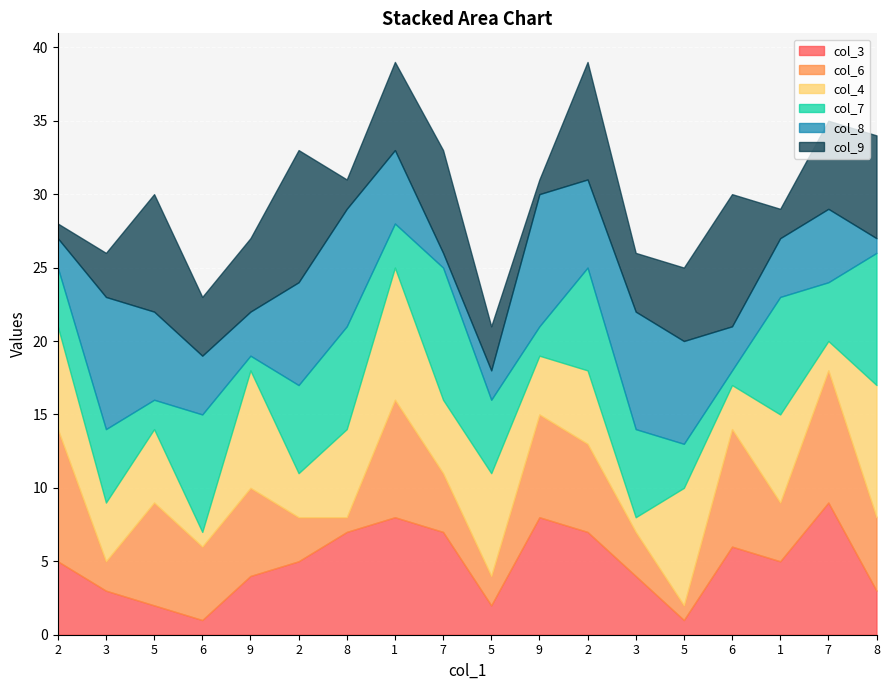

What are all the series names shown in the legend?

col_3, col_6, col_4, col_7, col_8, col_9